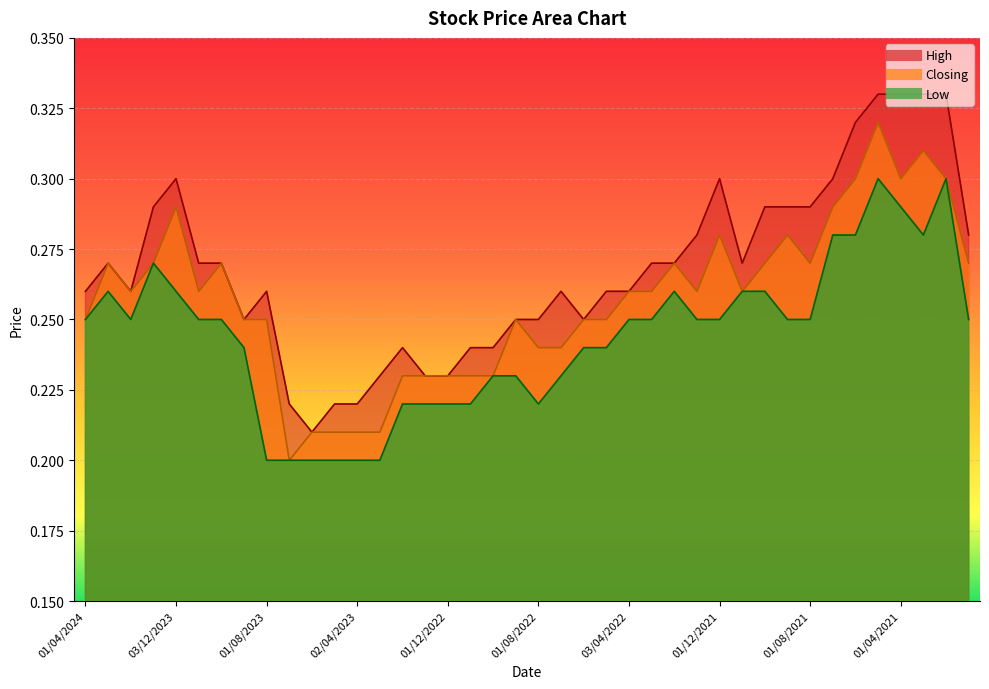

At which category does Closing reach its first local valley?

01/02/2024